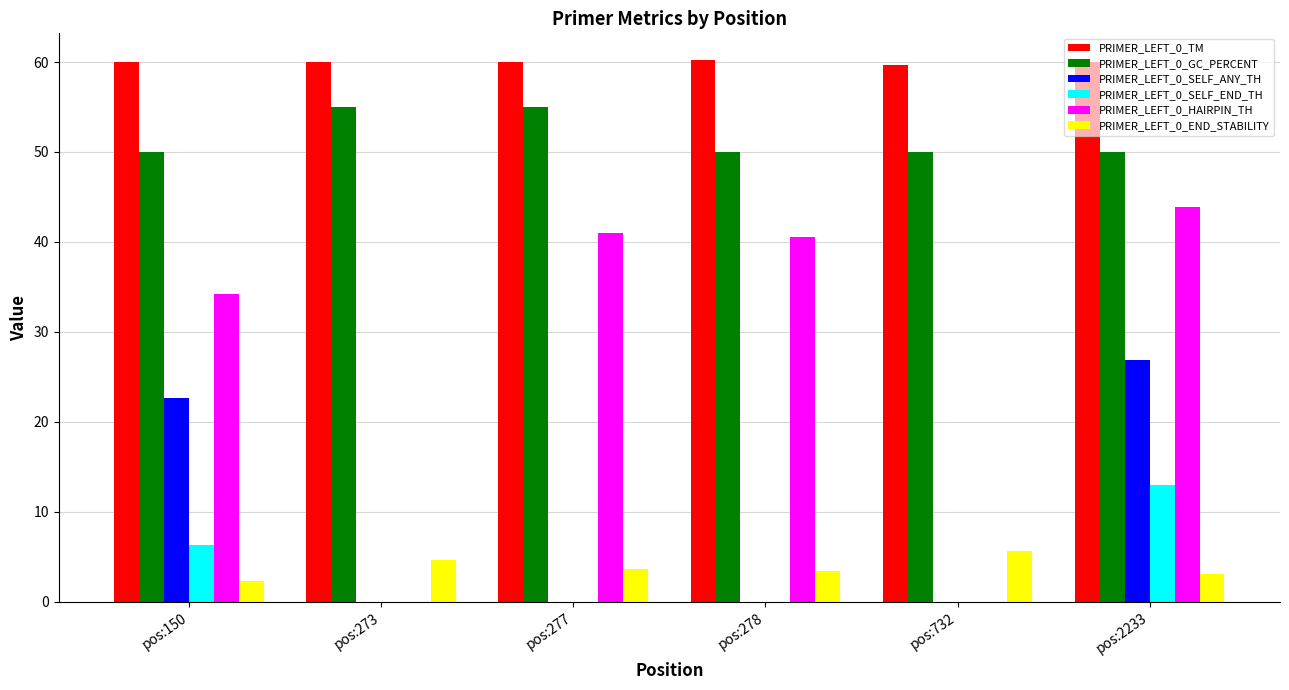

Is it true that PRIMER_LEFT_0_SELF_ANY_TH equals -12.9 at pos:732?

False